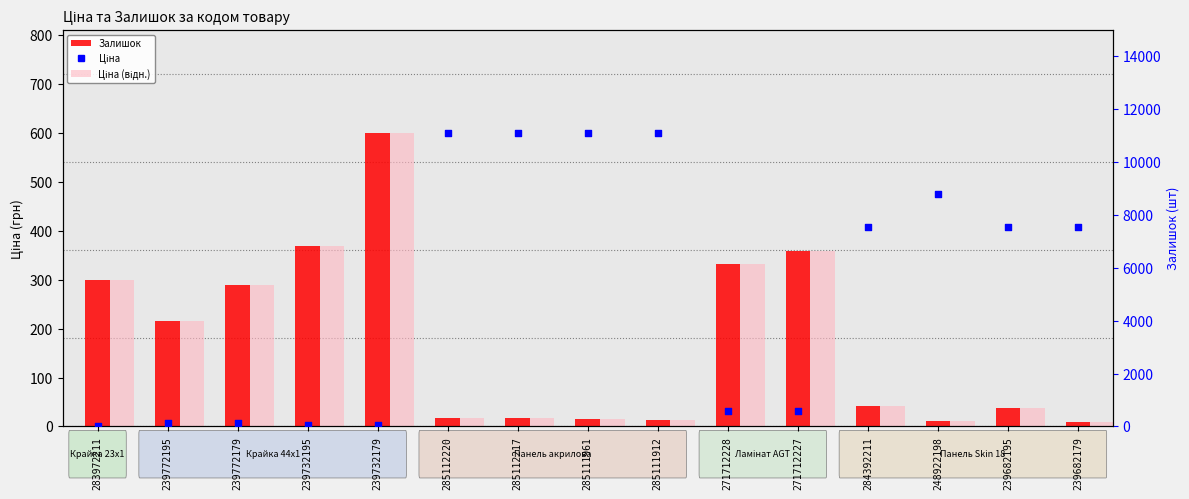

At which category is the sum across all series the highest?

285112220